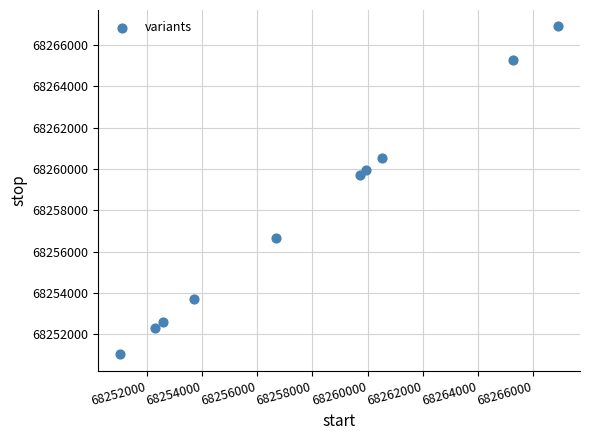

What is the range of X values (max minus min)?

15868